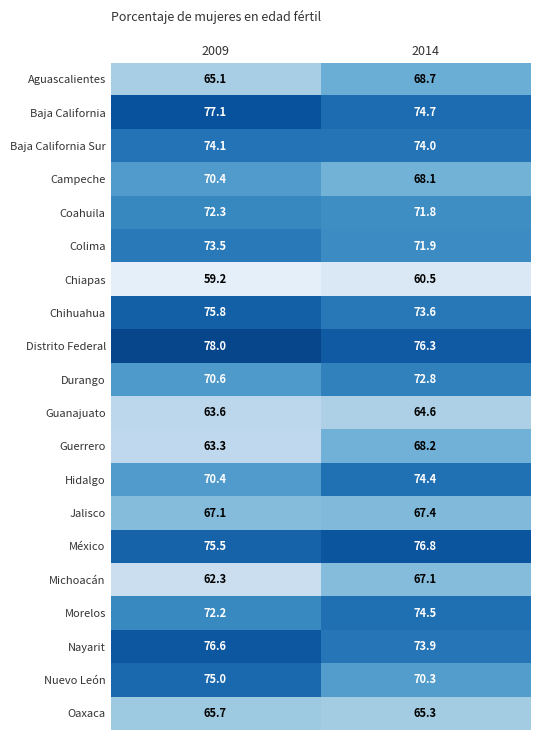

Which series has the widest spread of values?

Guerrero